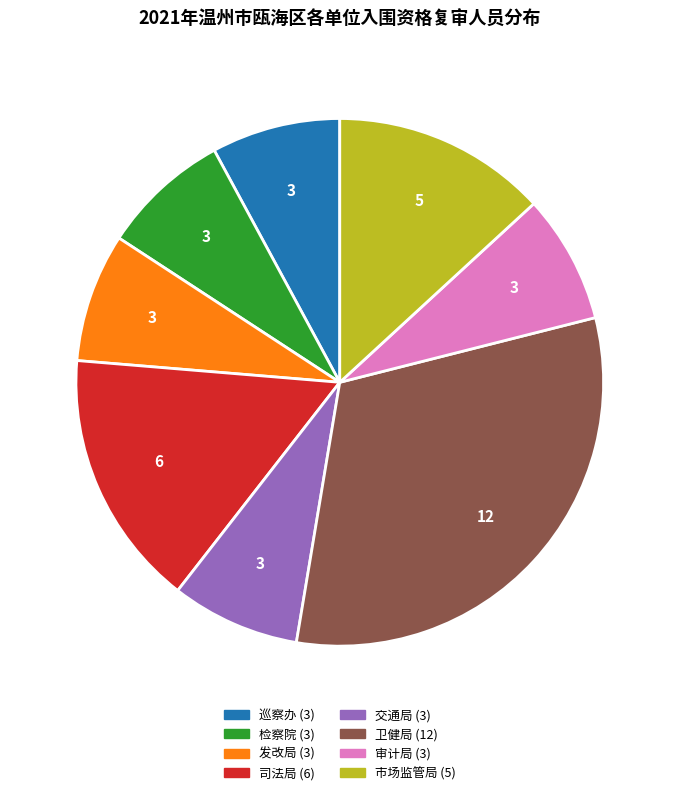

Is there a majority slice in this chart?

No